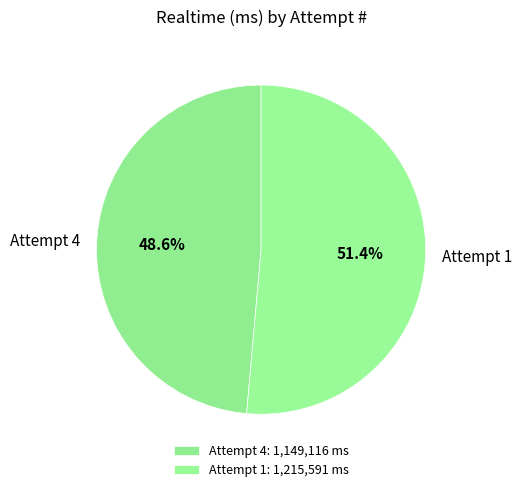

To the nearest percent, what is the average slice percentage?

50%